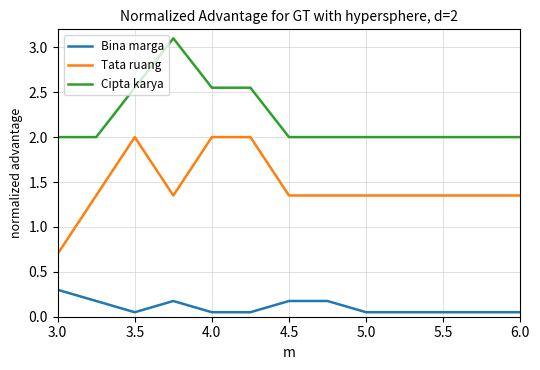

Does the chart have visible grid lines?

Yes